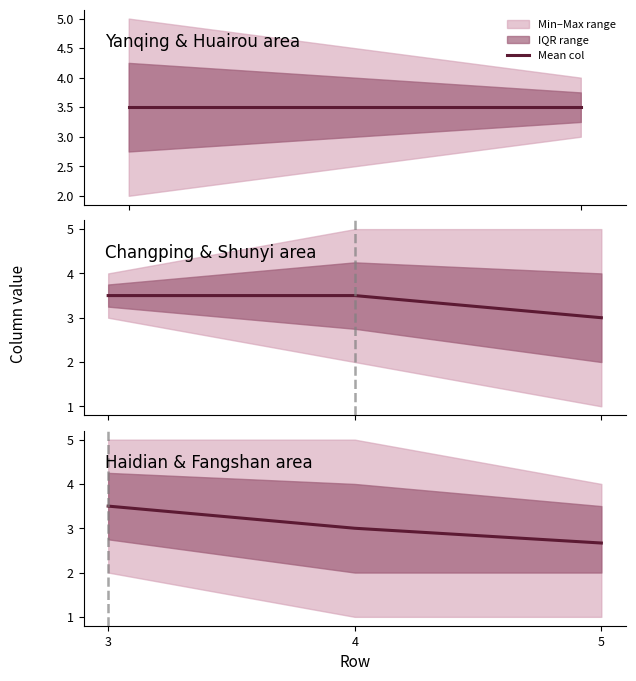

At which label does the data first exceed 3?

3